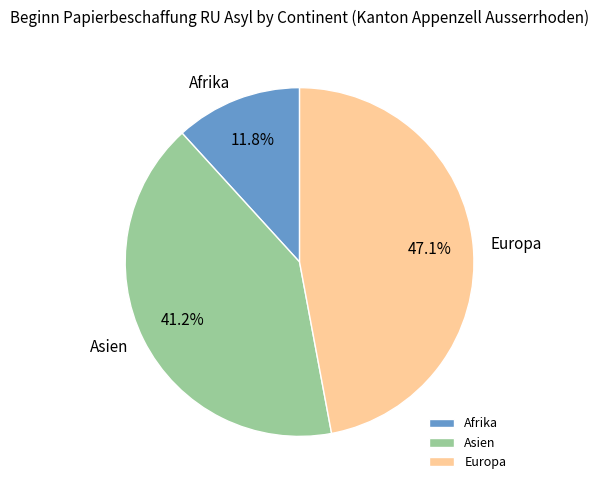

How many segments does this pie chart have?

3